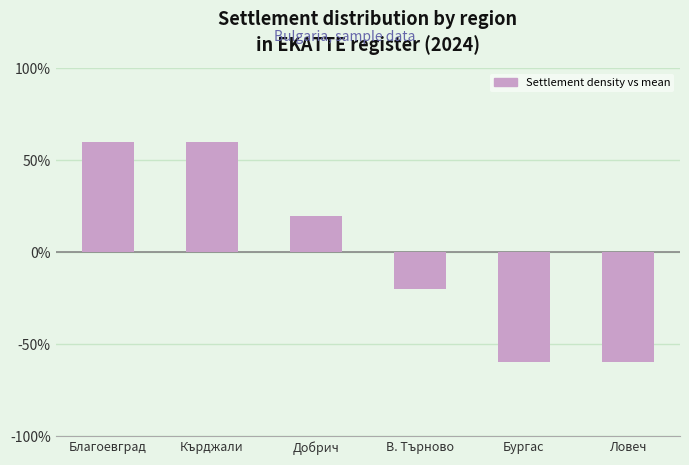

Are the bars horizontal?

No